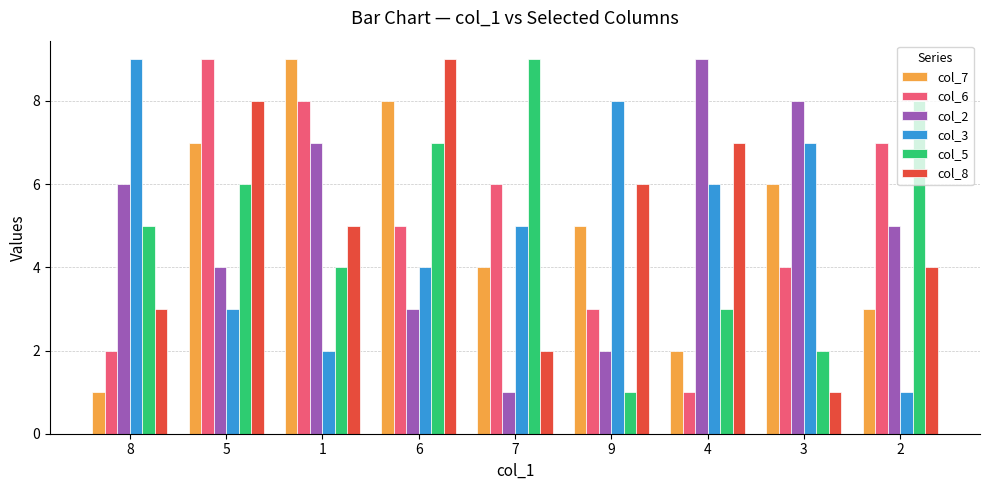

Reading left to right, what are all the values shown in this chart?

col_7: 1	7	9	8	4	5	2	6	3
col_6: 2	9	8	5	6	3	1	4	7
col_2: 6	4	7	3	1	2	9	8	5
col_3: 9	3	2	4	5	8	6	7	1
col_5: 5	6	4	7	9	1	3	2	8
col_8: 3	8	5	9	2	6	7	1	4